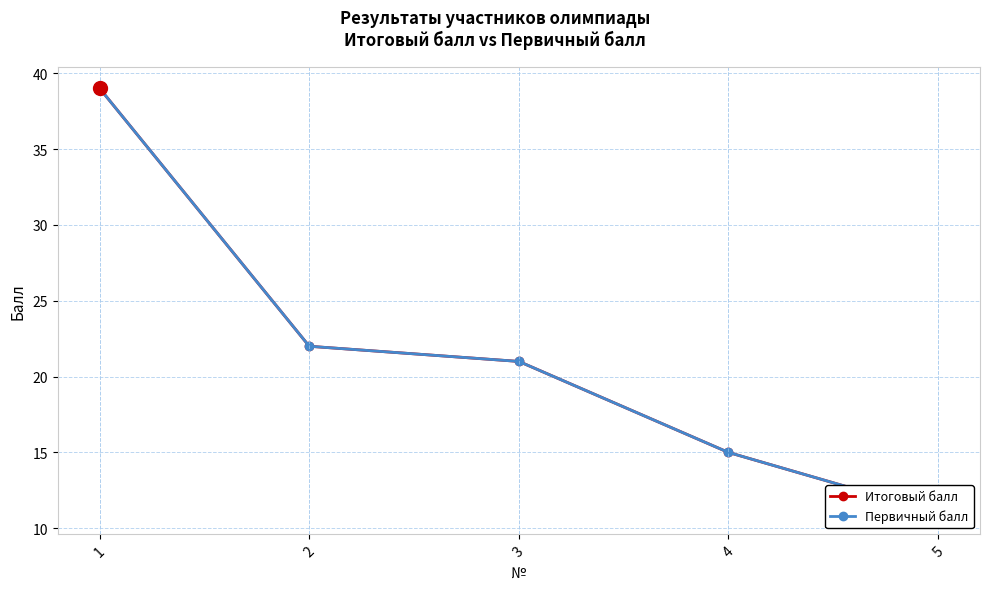

At which label is Итоговый балл closest to 25?

2